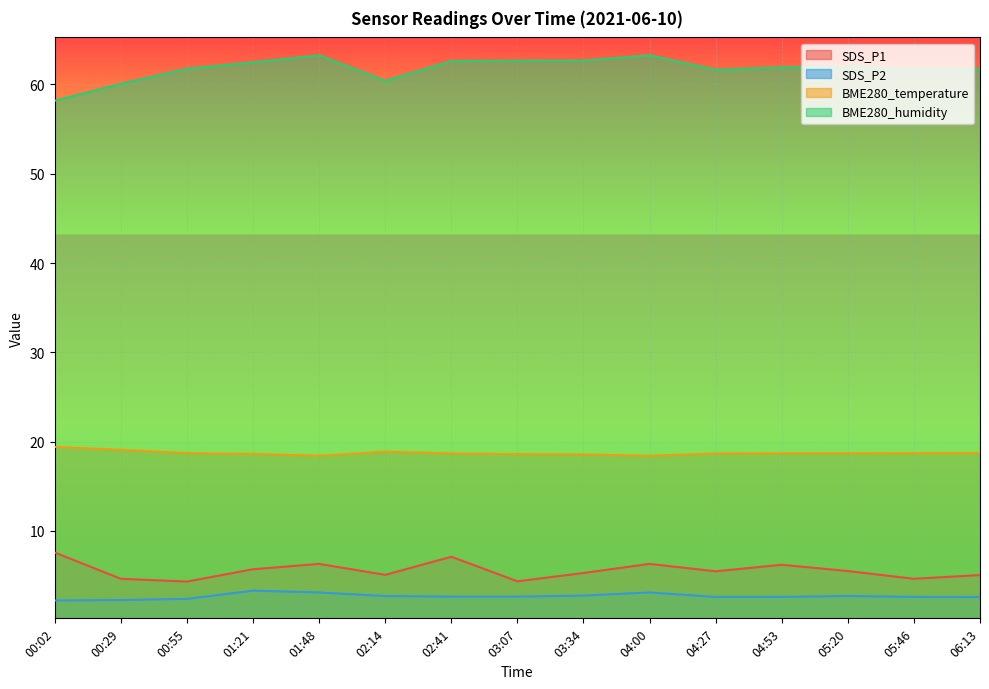

What is the label of the 8th point from the right?

03:07